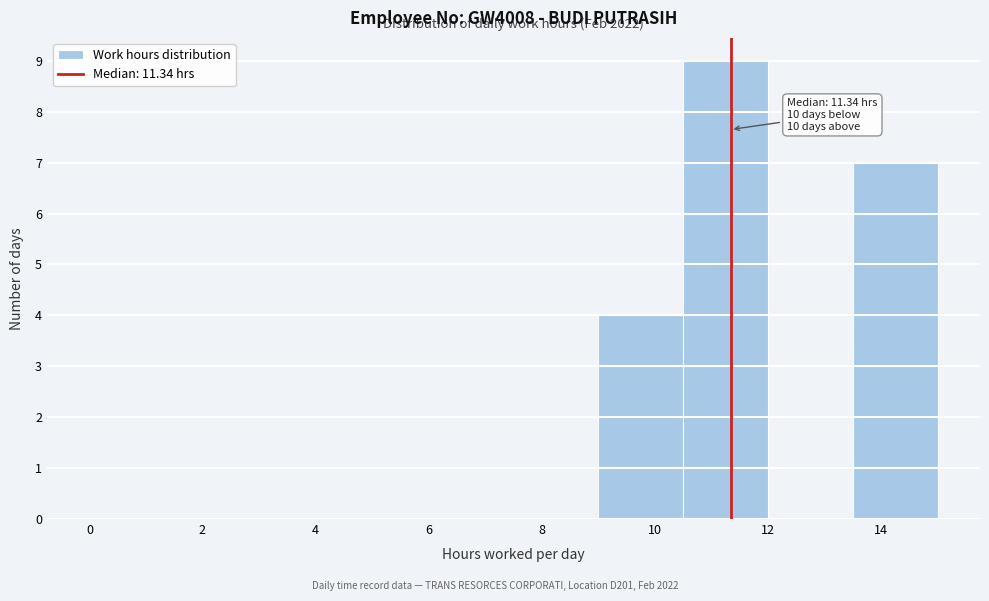

Over which range of the x-axis is the bar tallest?

10.5 to 12.0